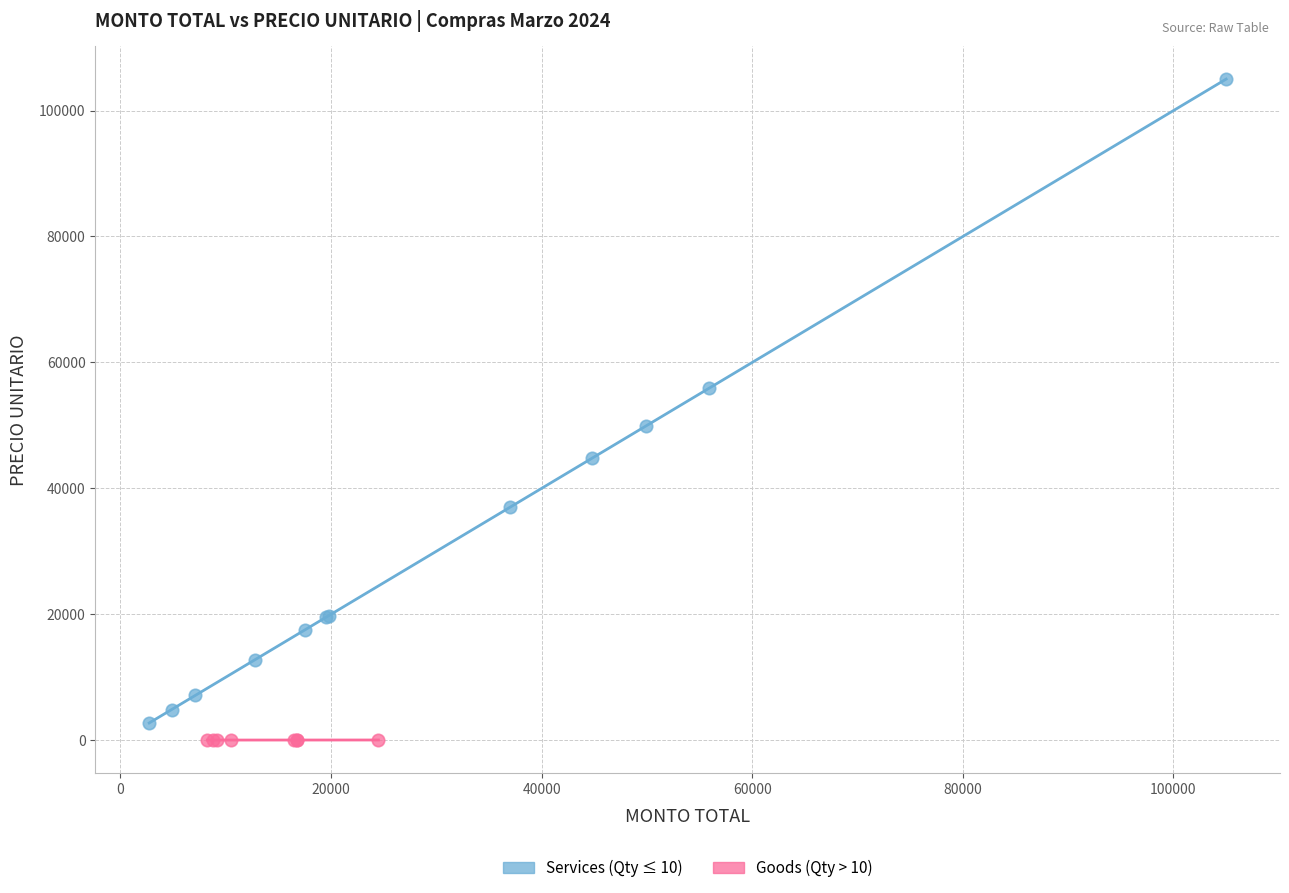

Which series reaches the maximum Y coordinate?

Services (Qty ≤ 10)